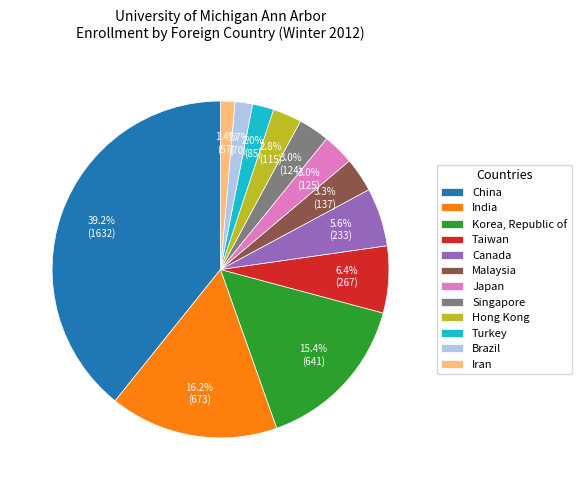

Count the number of slices in the pie.

12